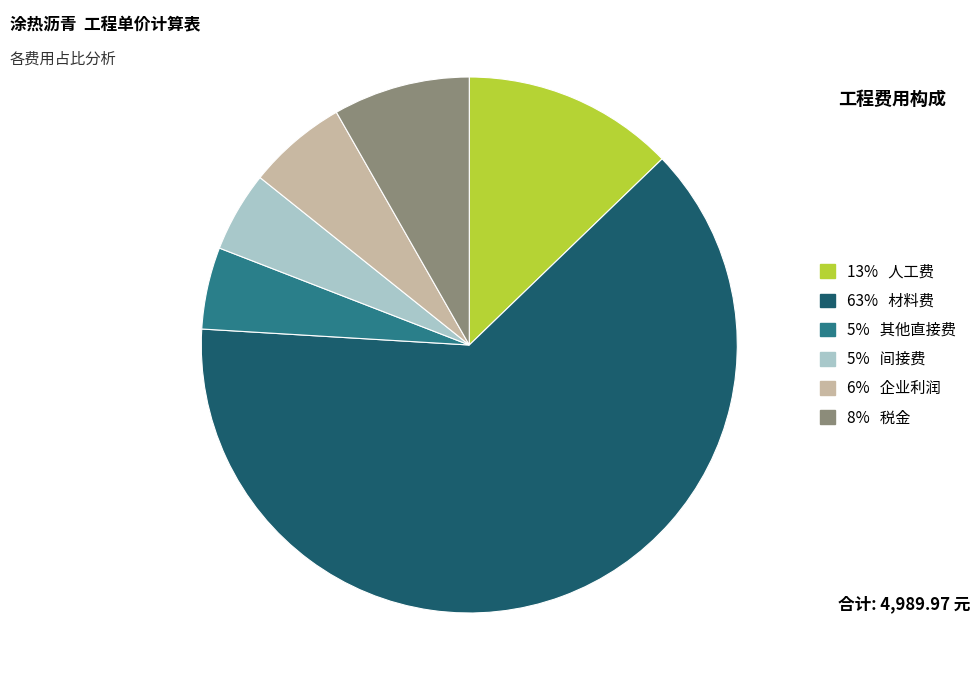

Is there a majority slice in this chart?

Yes